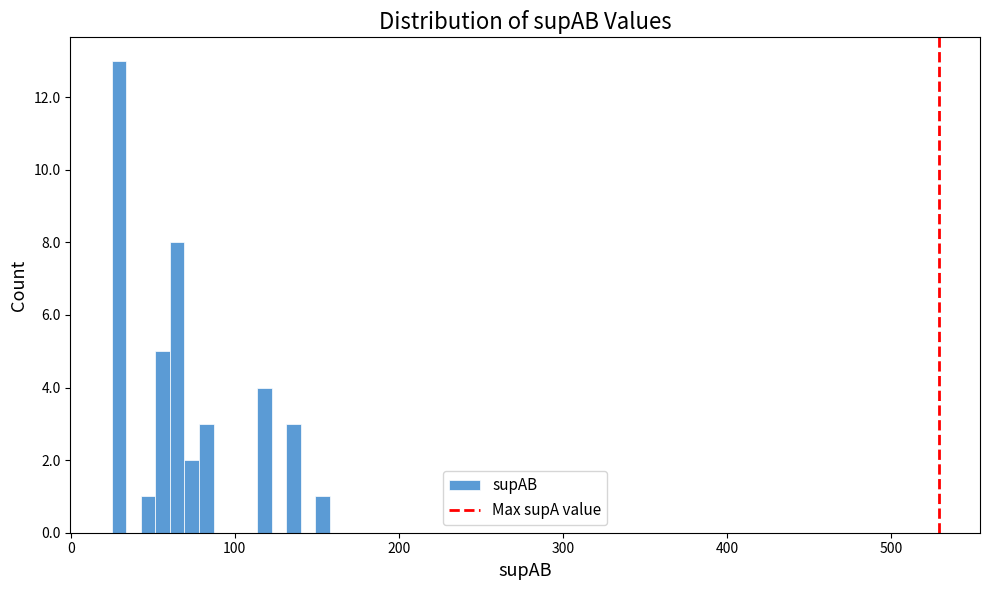

Around what value on the x-axis is the tallest bar? Give the approximate position of its centre, as read against the axis.

30